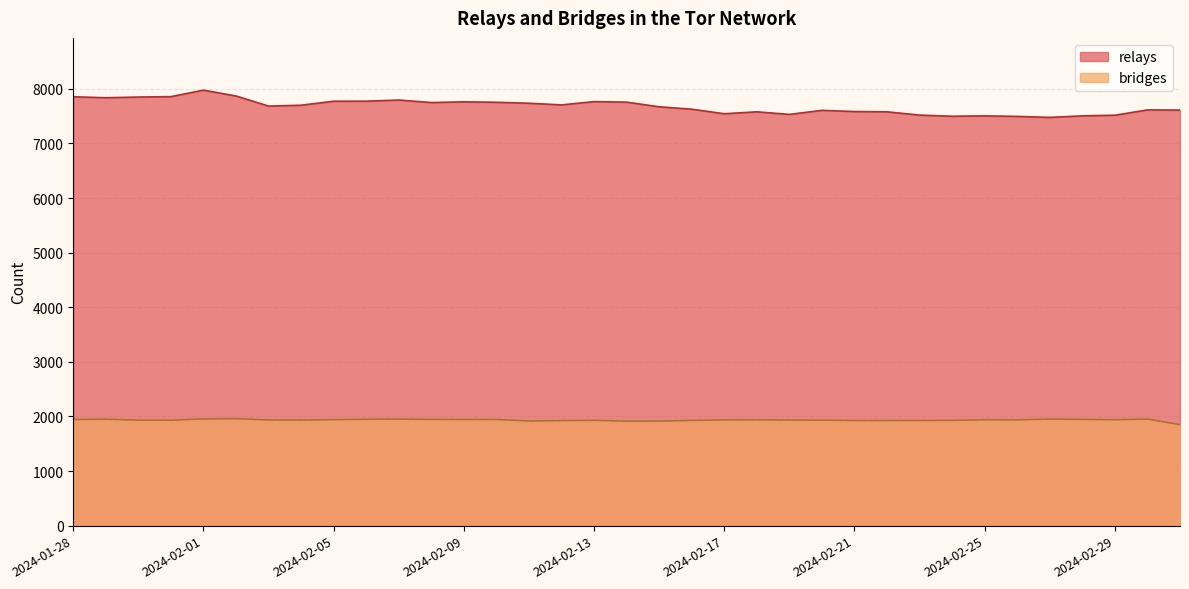

What position from the right is 2024-02-01?

31